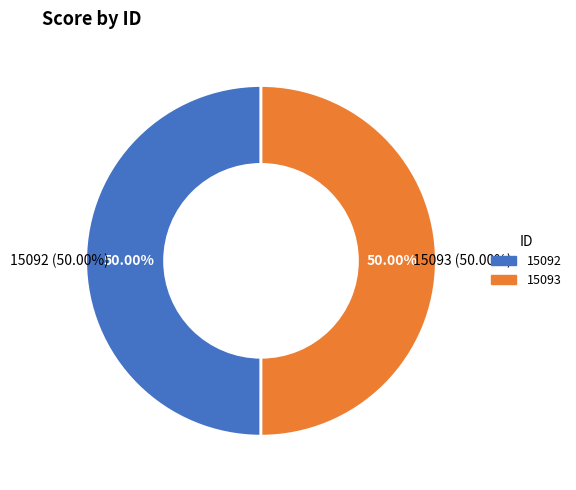

To the nearest percent, what portion does 15092 represent?

50%